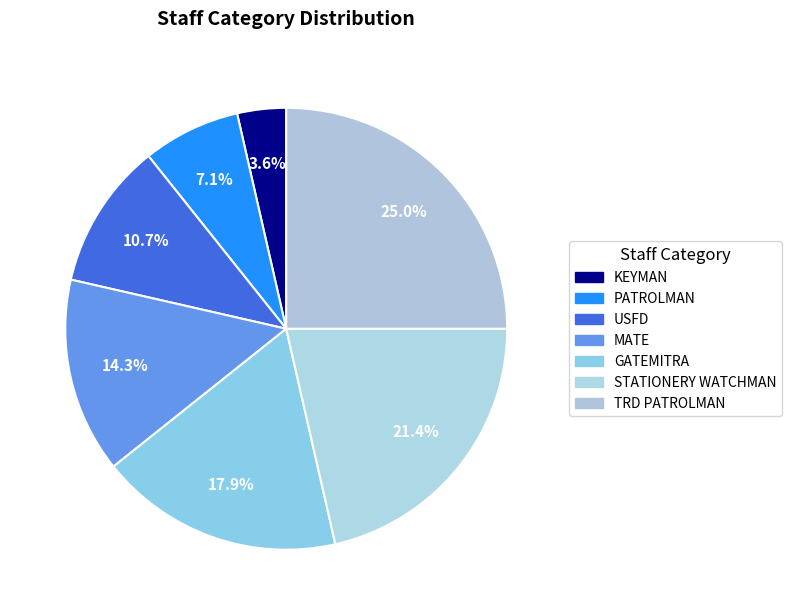

Rank the categories by value from lowest to highest.

KEYMAN, PATROLMAN, USFD, MATE, GATEMITRA, STATIONERY WATCHMAN, TRD PATROLMAN